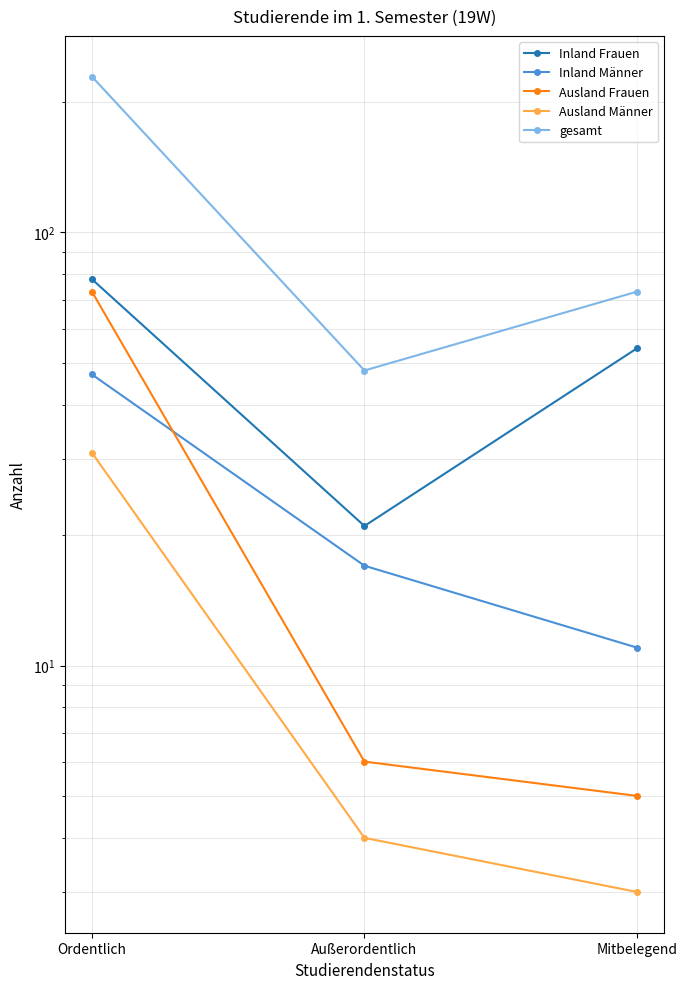

What is the label of the 1st point from the left?

Ordentlich